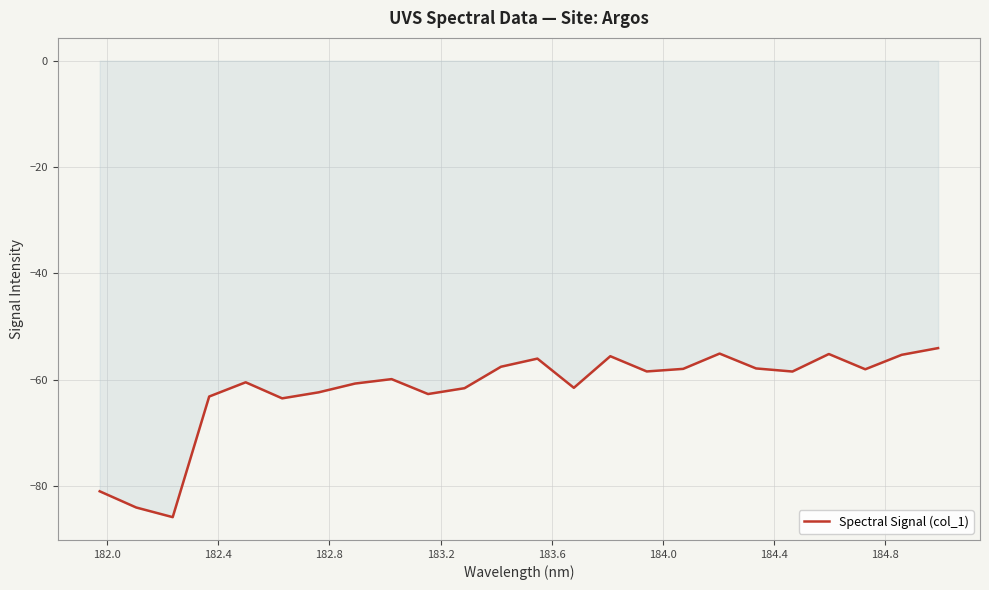

What is the difference between the maximum and minimum values?

31.8